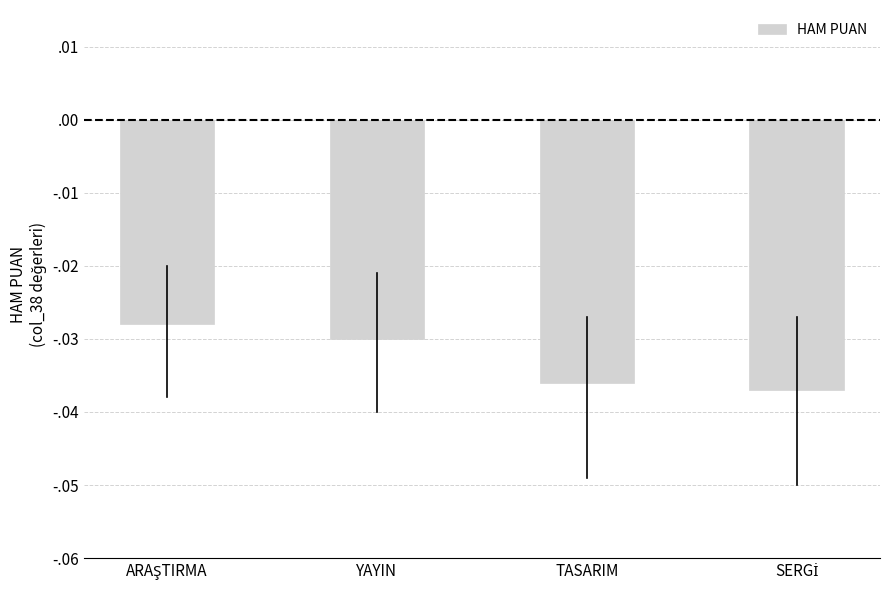

Does the chart contain any negative values?

Yes